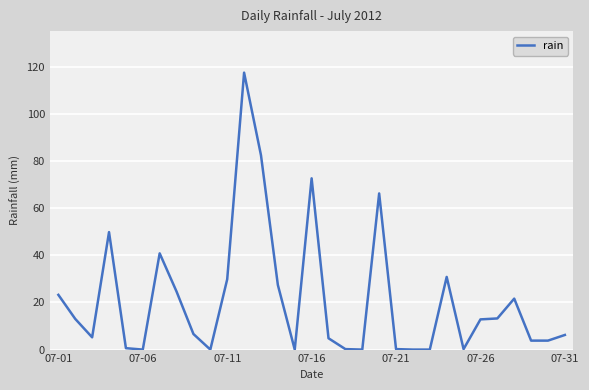

What is the maximum value for rain?

117.4